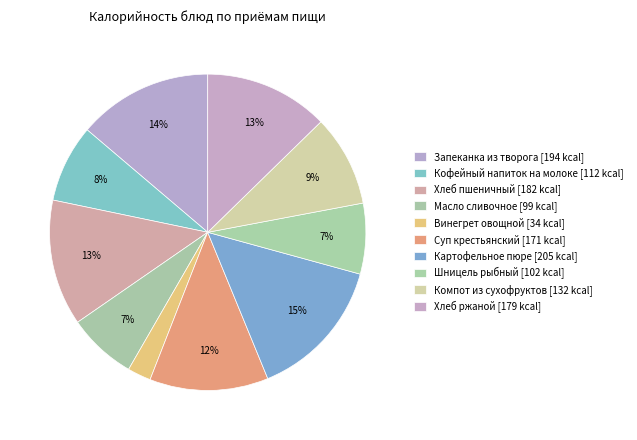

True or false: Шницель рыбный accounts for 7% of the total.

True